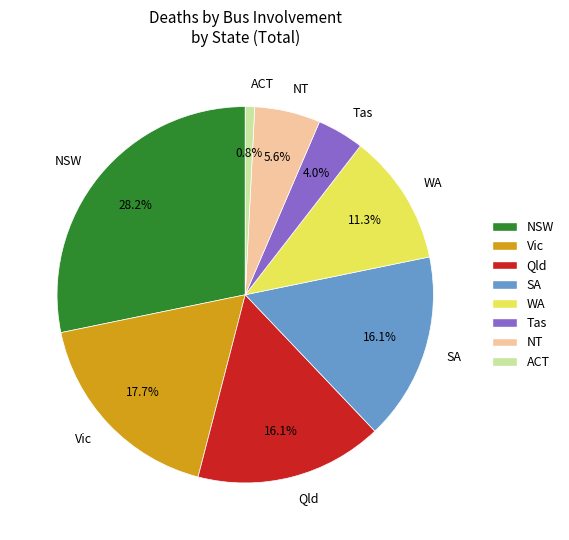

Which category has the biggest portion of the pie?

NSW